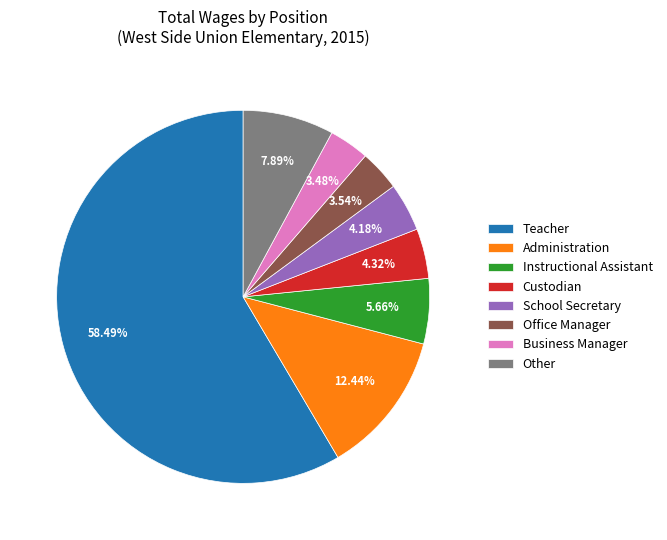

How many segments does this pie chart have?

8